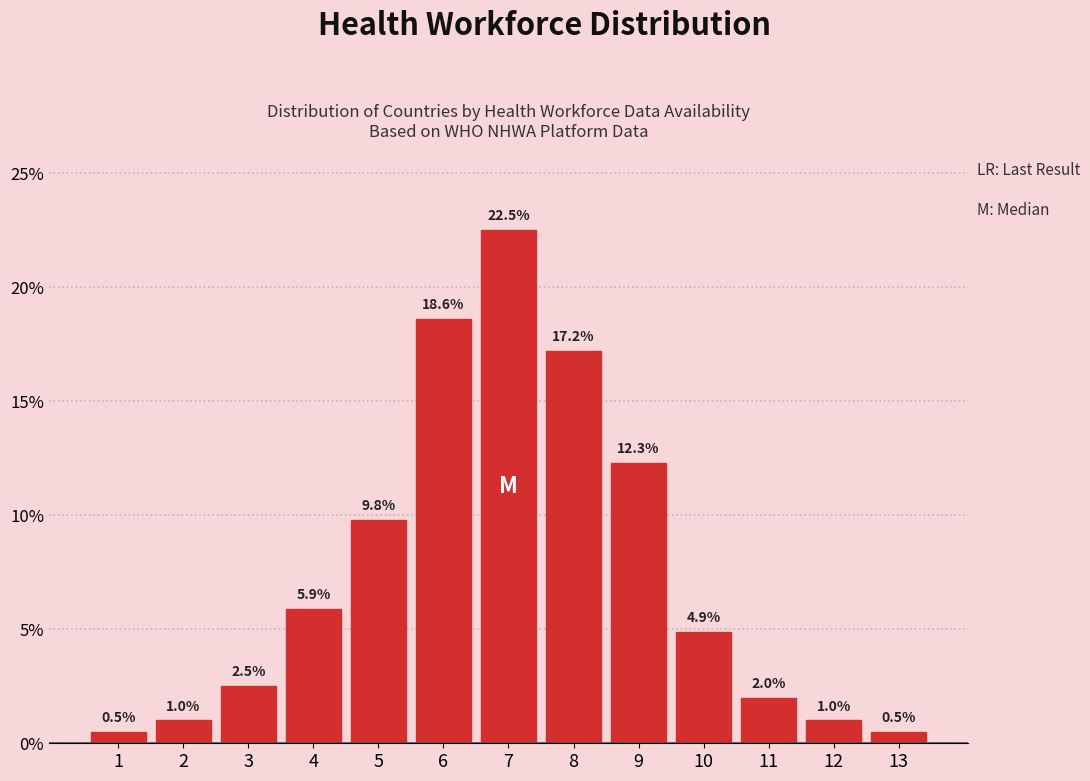

Reading right to left, extract all data points from this chart.

0.5	1.0	2.0	4.9	12.3	17.2	22.5	18.6	9.8	5.9	2.5	1.0	0.5